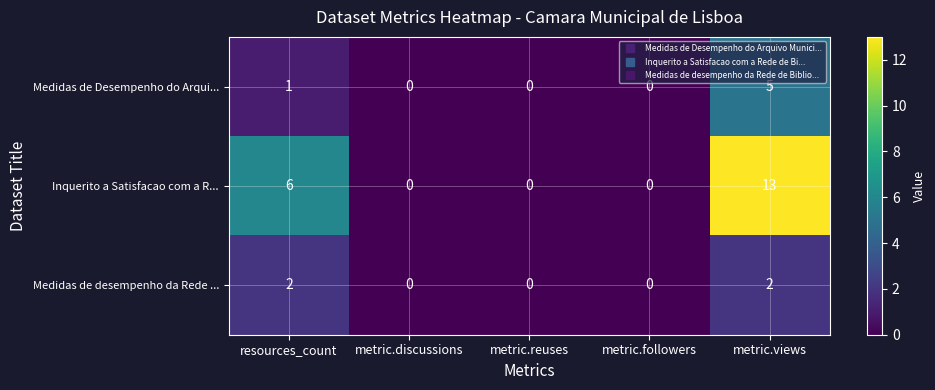

Reading left to right, what are all the values shown in this chart?

Medidas de Desempenho do Arqui...: resources_count=1	metric.discussions=0	metric.reuses=0	metric.followers=0	metric.views=5
Inquerito a Satisfacao com a R...: resources_count=6	metric.discussions=0	metric.reuses=0	metric.followers=0	metric.views=13
Medidas de desempenho da Rede ...: resources_count=2	metric.discussions=0	metric.reuses=0	metric.followers=0	metric.views=2